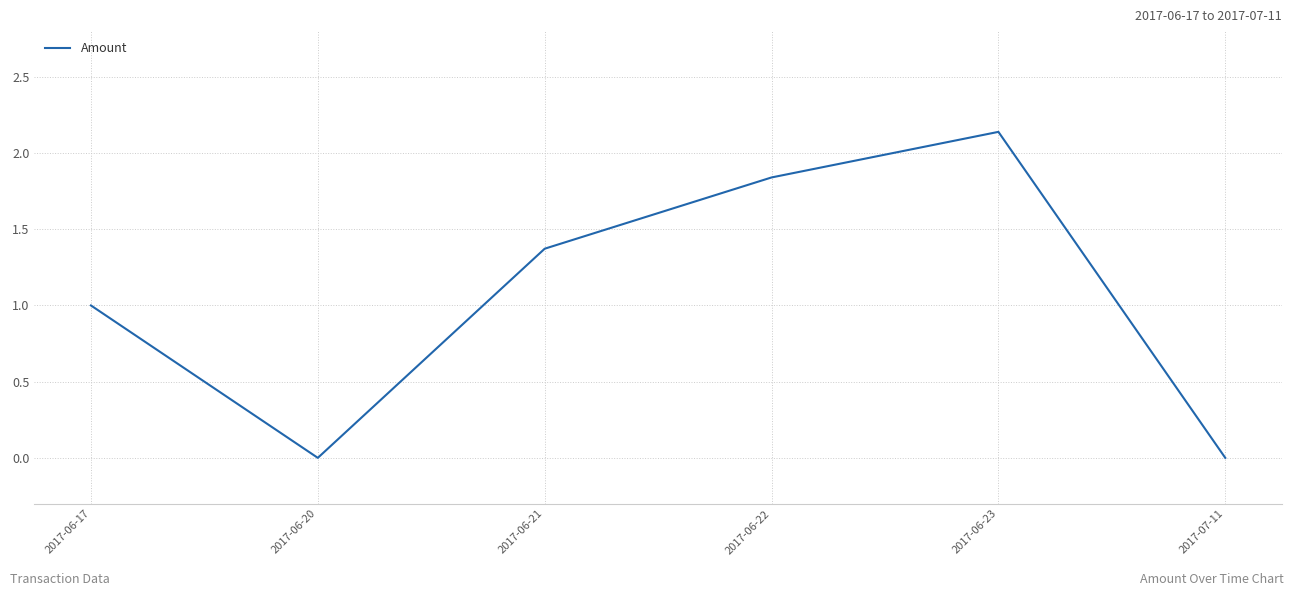

What is the average value?

1.1